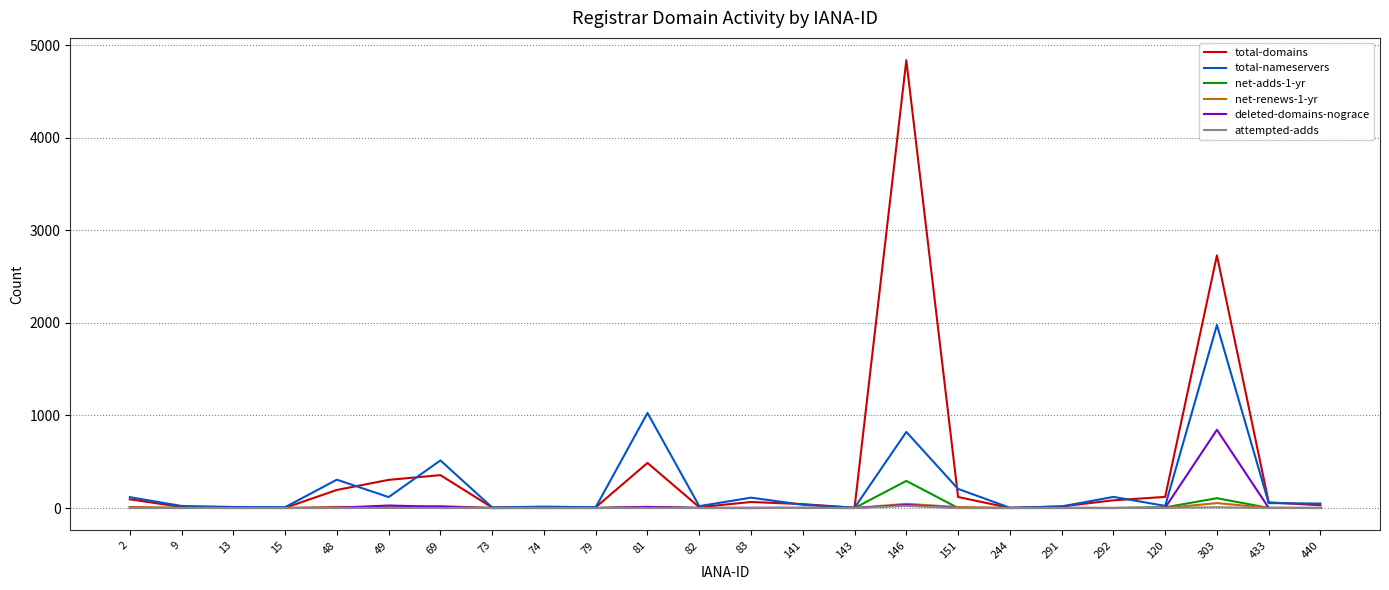

Between 81 and 83, which series saw the biggest shift?

total-nameservers